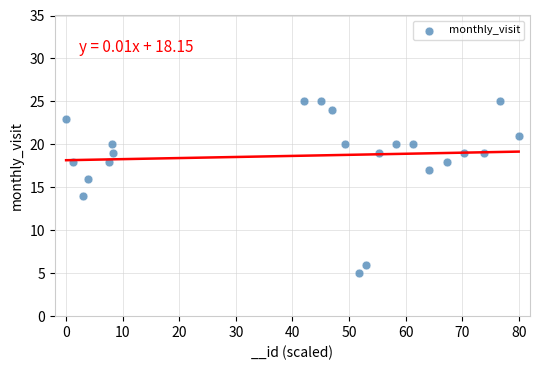

What is the range of Y values (max minus min)?

20